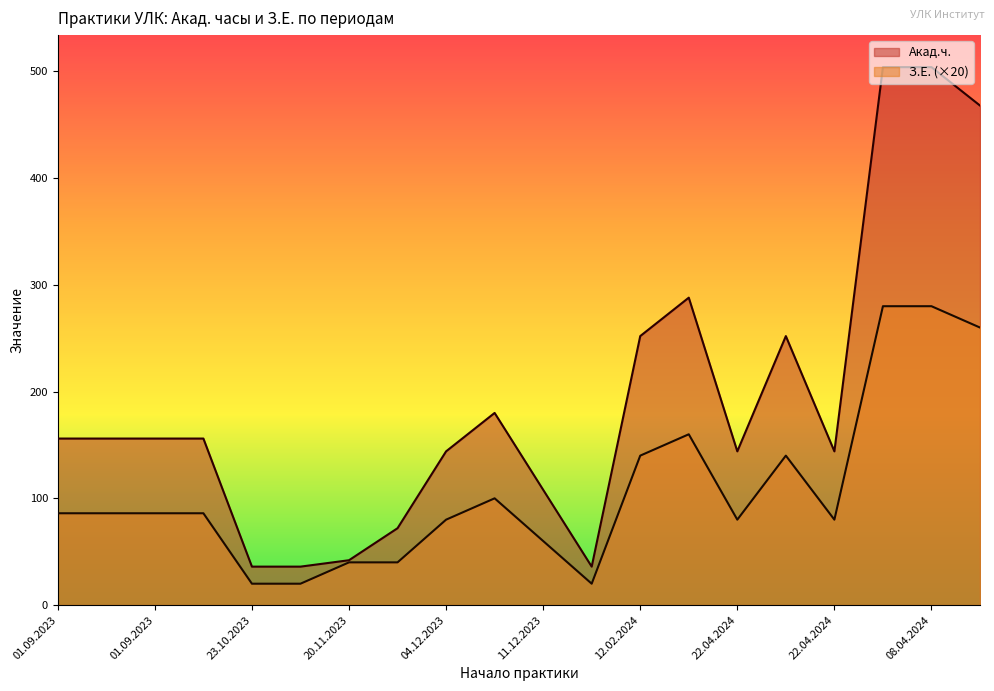

The Акад.ч. series shows 288 at 19.02.2024. True or false?

True